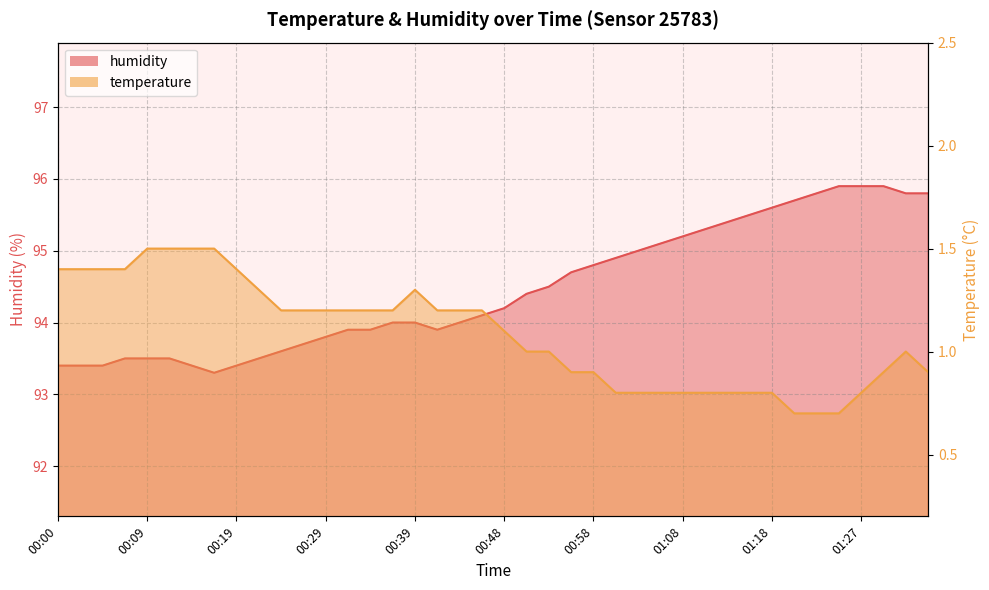

What is the maximum value for humidity?

95.9